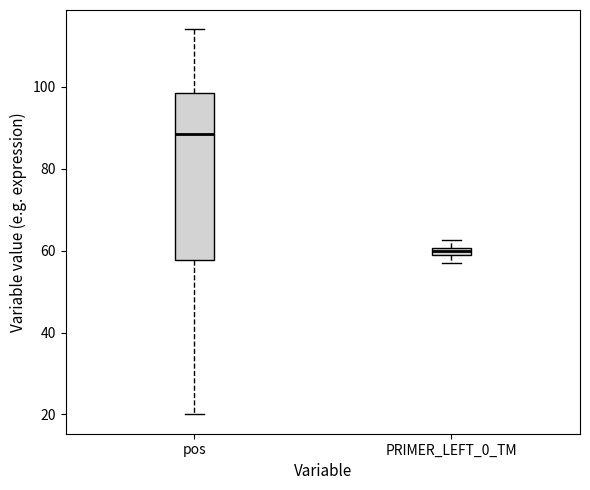

Which box is the tallest, from its lower edge to its upper edge?

pos